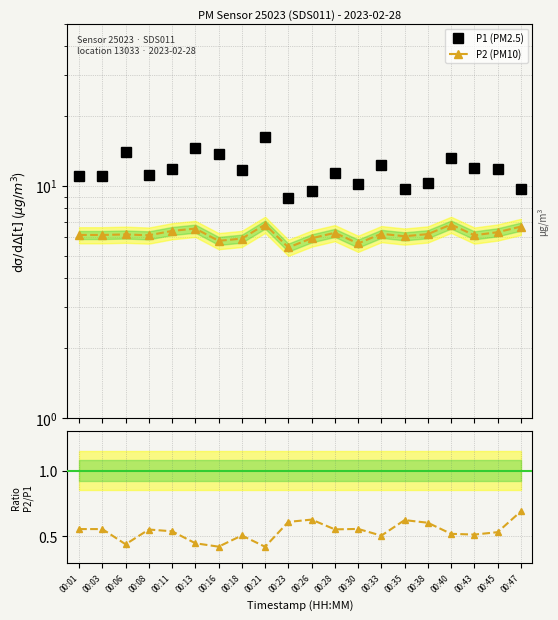

How many lines are shown in the chart?

3